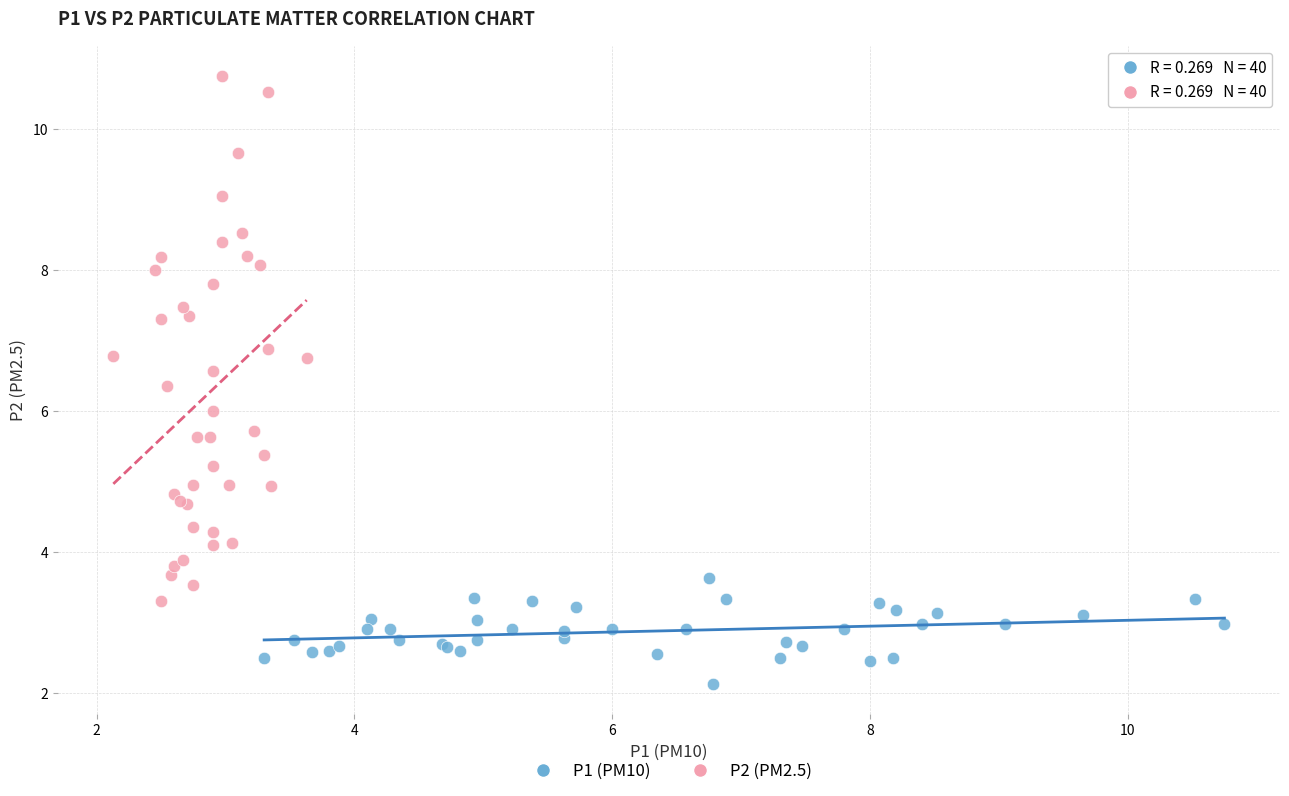

Which series has the widest spread of Y values?

P2 (PM2.5)